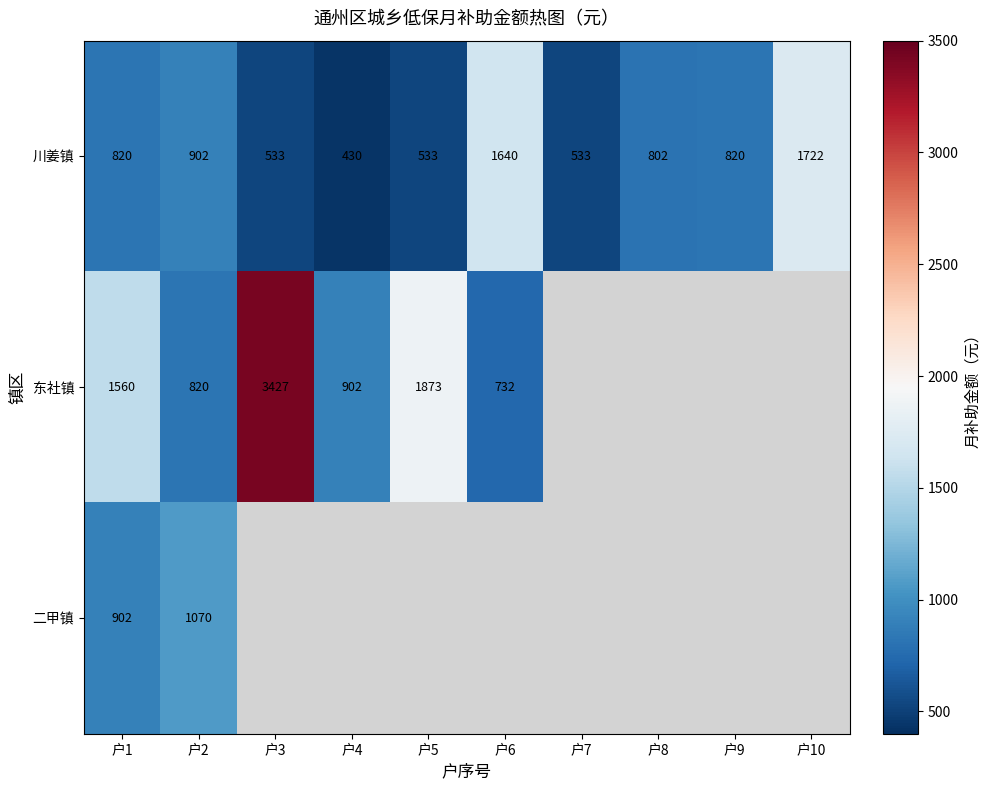

At which category is the sum across all series the highest?

户1